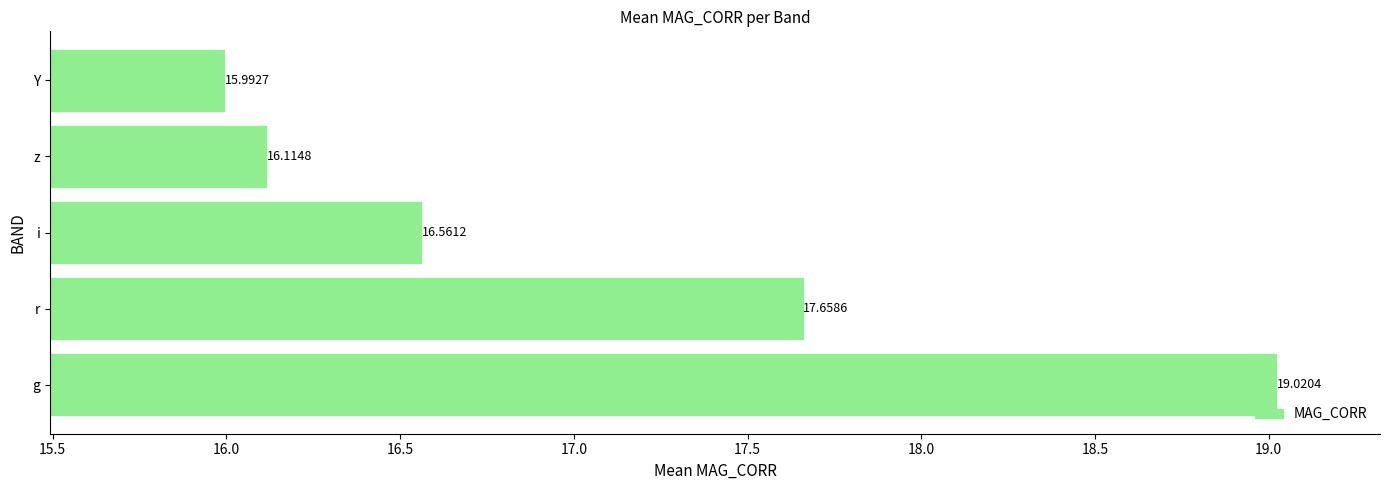

List the labels in order of value, largest first.

g, r, i, z, Y